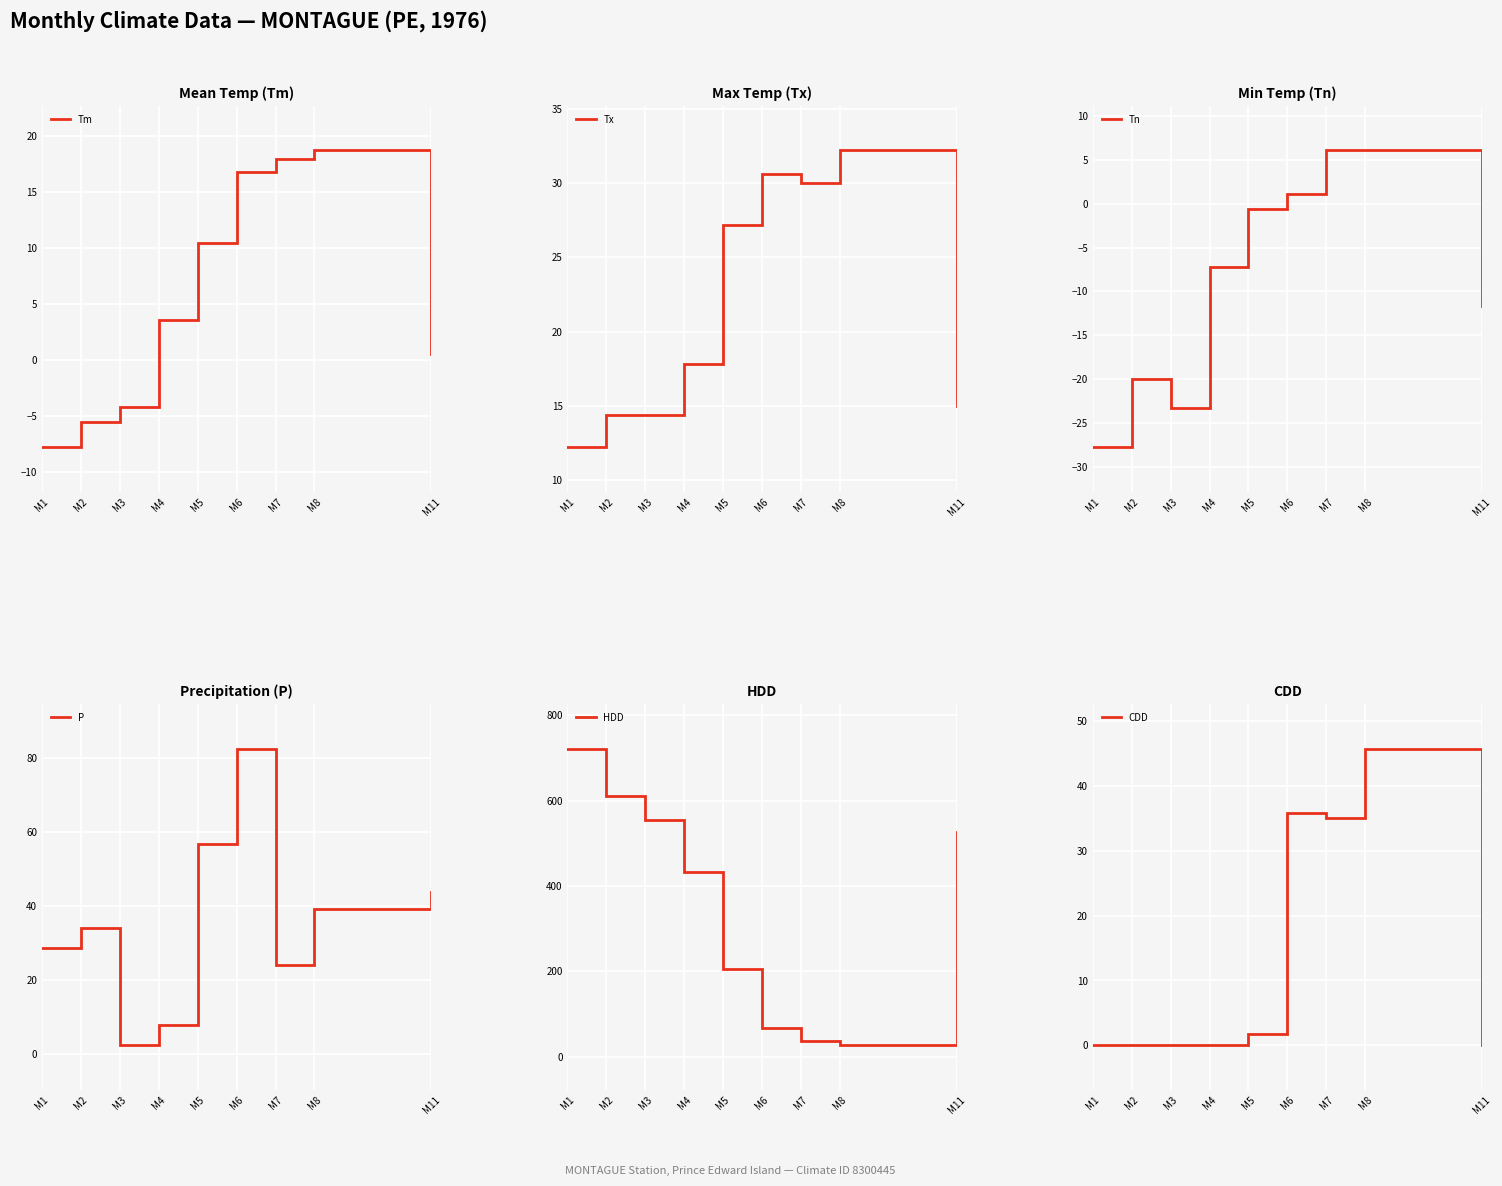

Where does the Tm series first go above 3?

M4